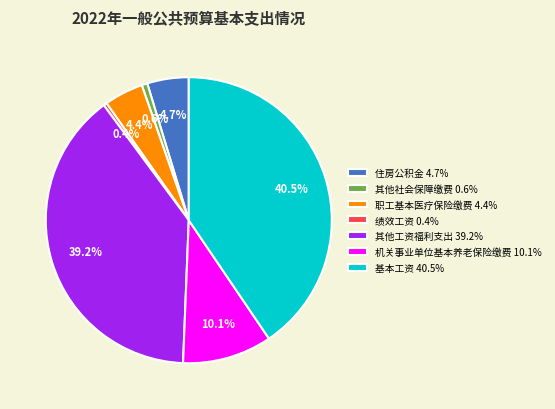

Is the sum of 基本工资 and 职工基本医疗保险缴费 greater than half?

No